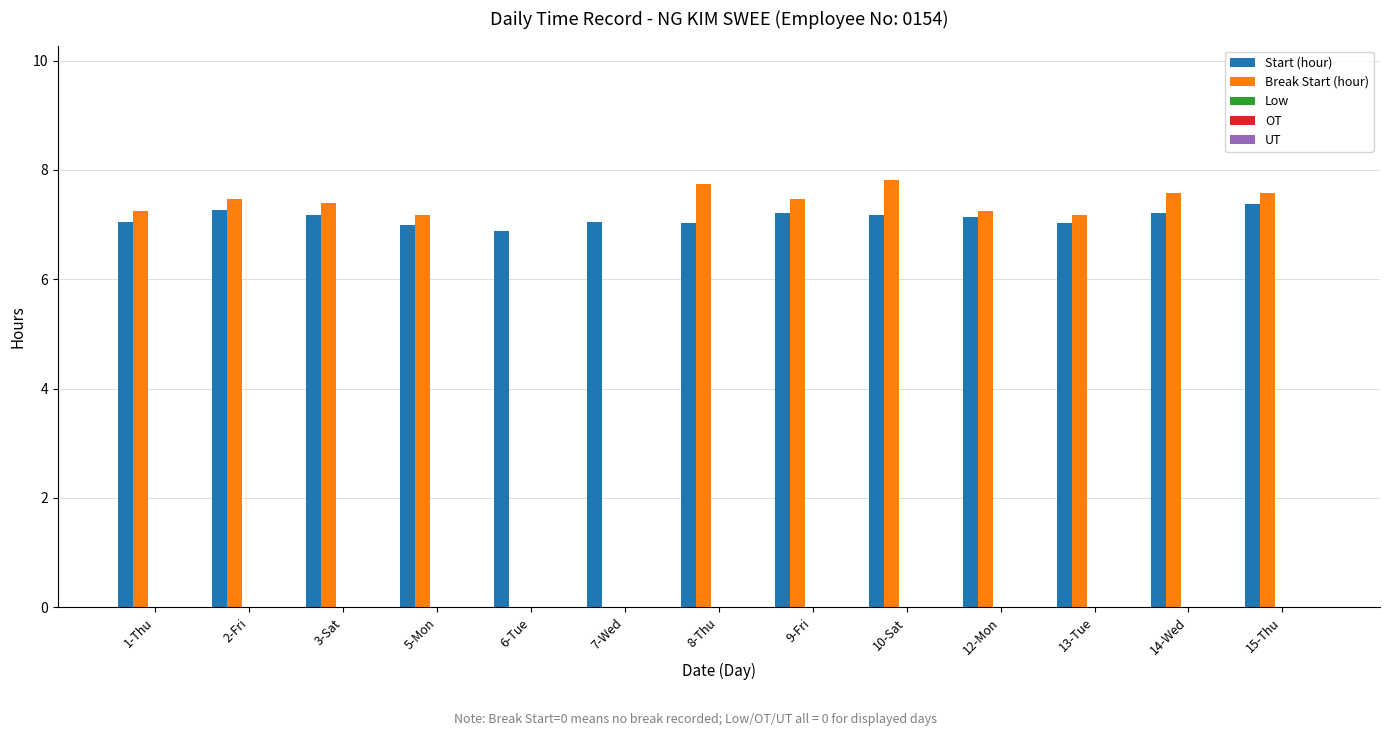

Which series has the largest total across all categories?

Start (hour)